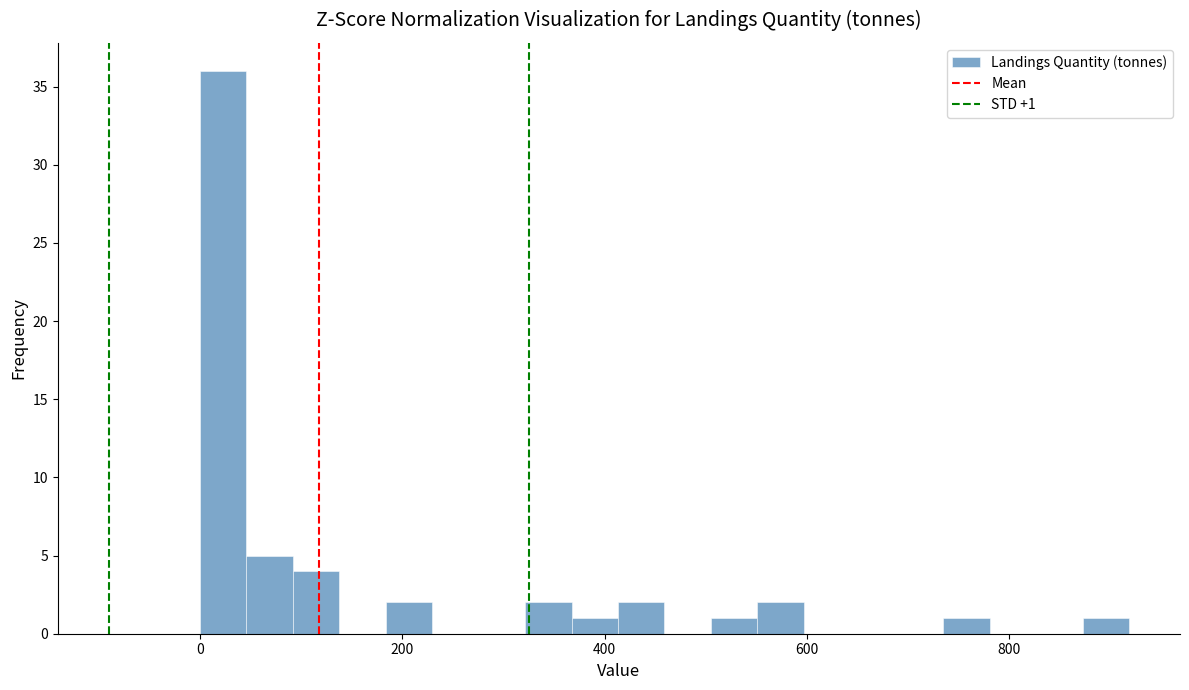

Read against the x-axis, roughly where is the centre of the tallest bar?

20